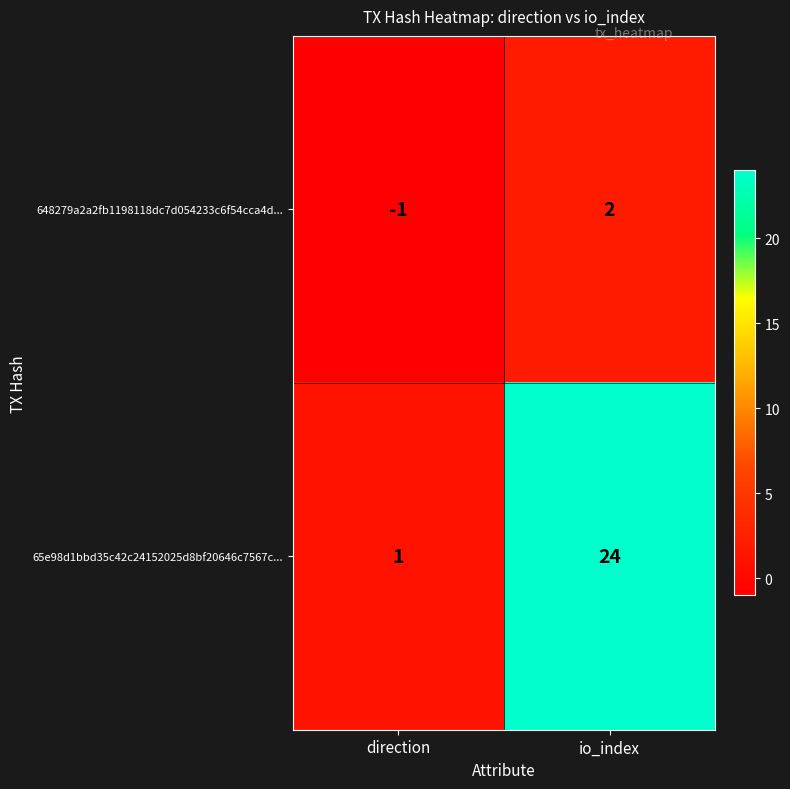

What is the sum of the 65e98d1bbd35c42c24152025d8bf20646c7567c... values at direction and io_index?

25